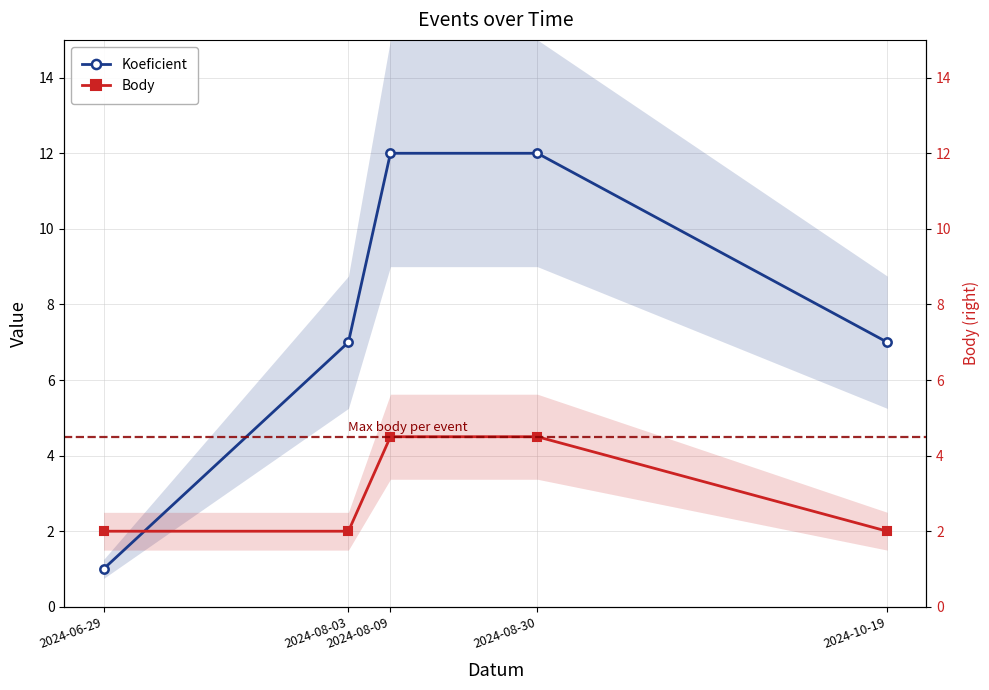

Reading right to left, extract all data points from this chart.

Koeficient: 7.0	12.0	12.0	7.0	1.0
Body: 2.0	4.5	4.5	2.0	2.0